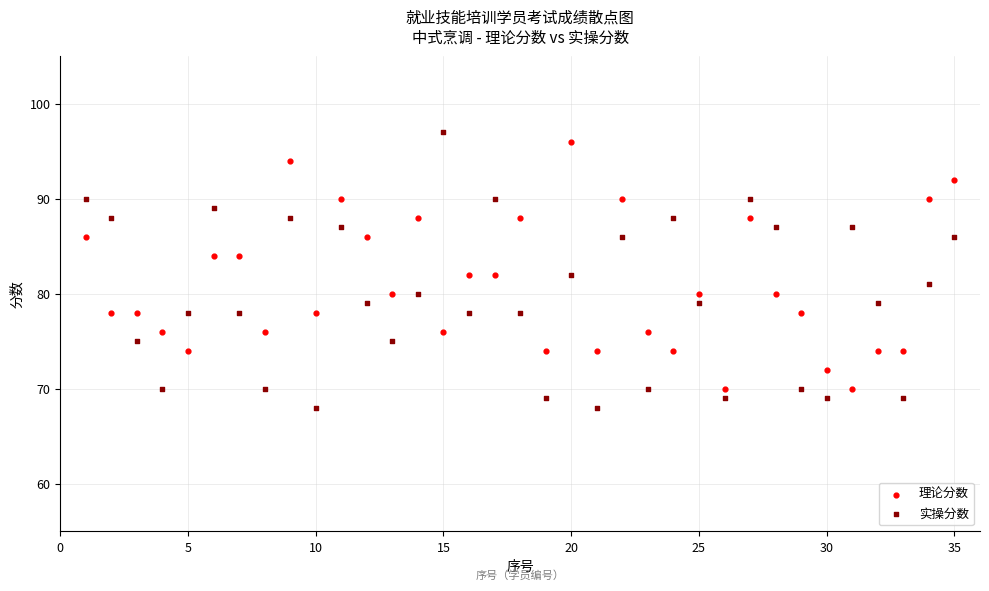

Which series has the largest Y range (max minus min)?

实操分数